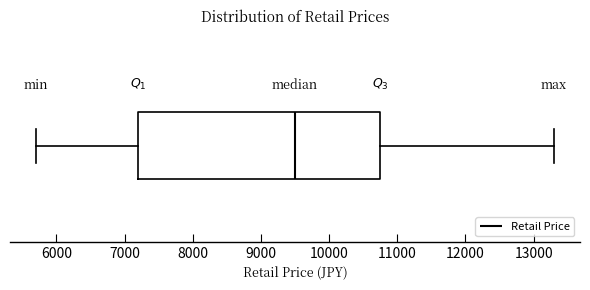

Transcribe this box plot: give where the median line is, the range the box spans, and where the two whiskers end, as read against the x-axis. The values are not printed on the chart, so give them approximately, as read against the axis.

median 9500, box 7200 to 10800, whiskers 5700 to 13300